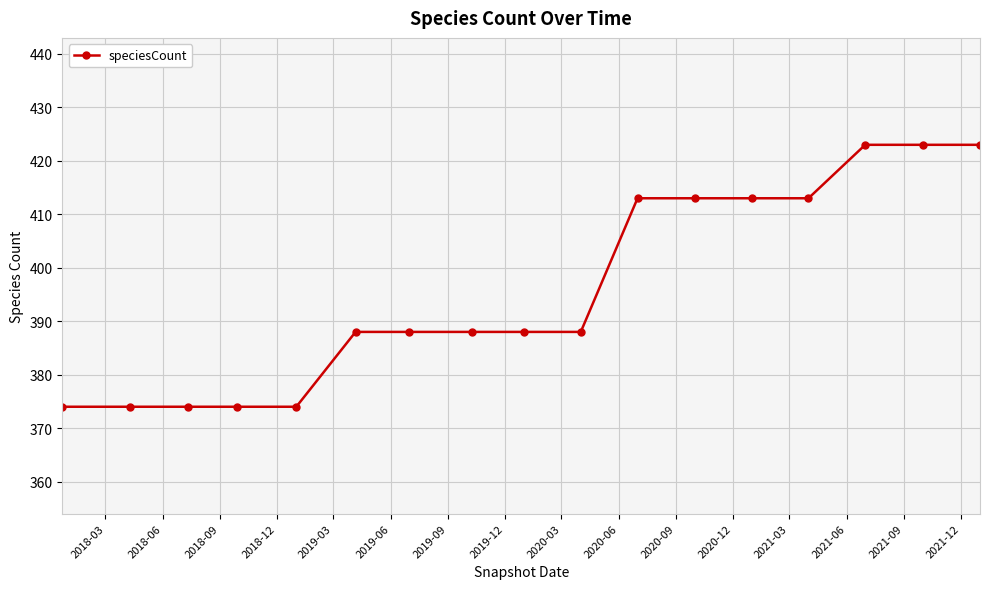

What is the sum of all values?

6731